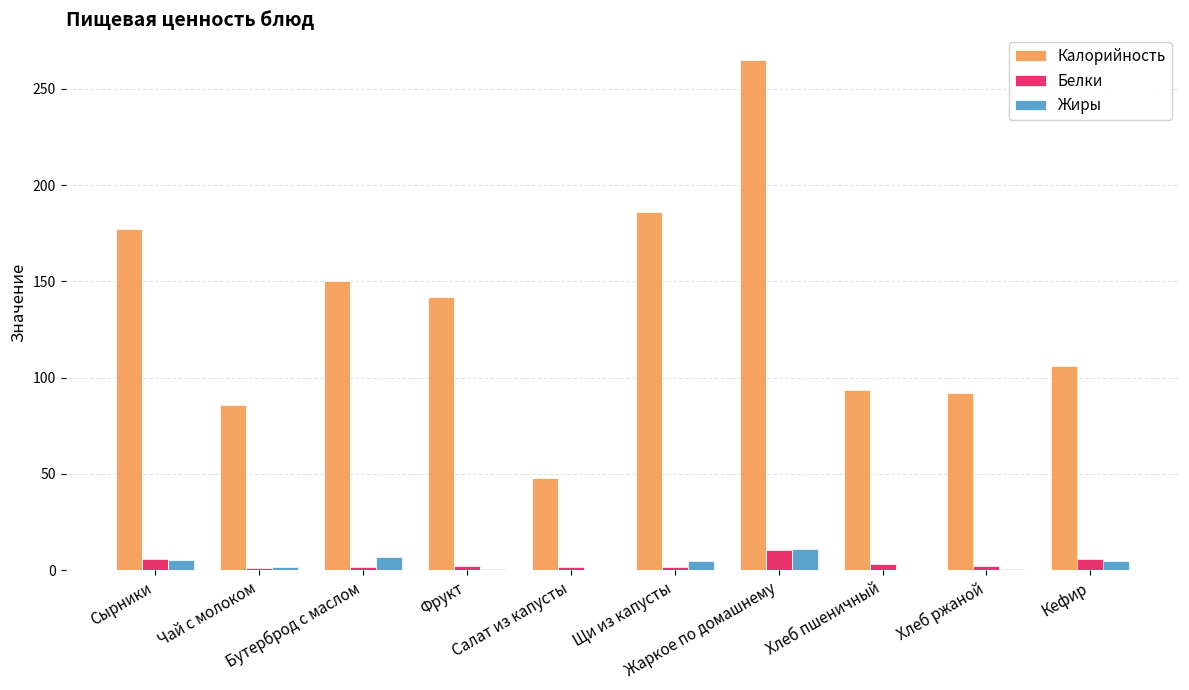

What is the total value across all series at Бутерброд с маслом?

158.8